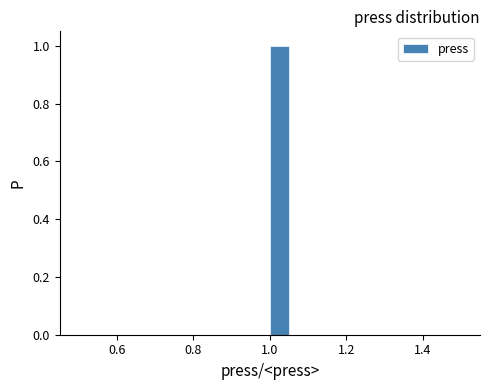

Around what value on the x-axis is the tallest bar? Give the approximate position of its centre, as read against the axis.

1.02